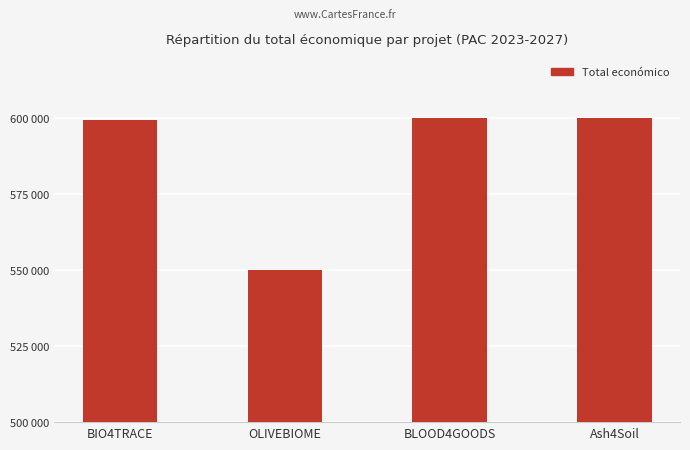

Which category has the highest value across all series?

Ash4Soil